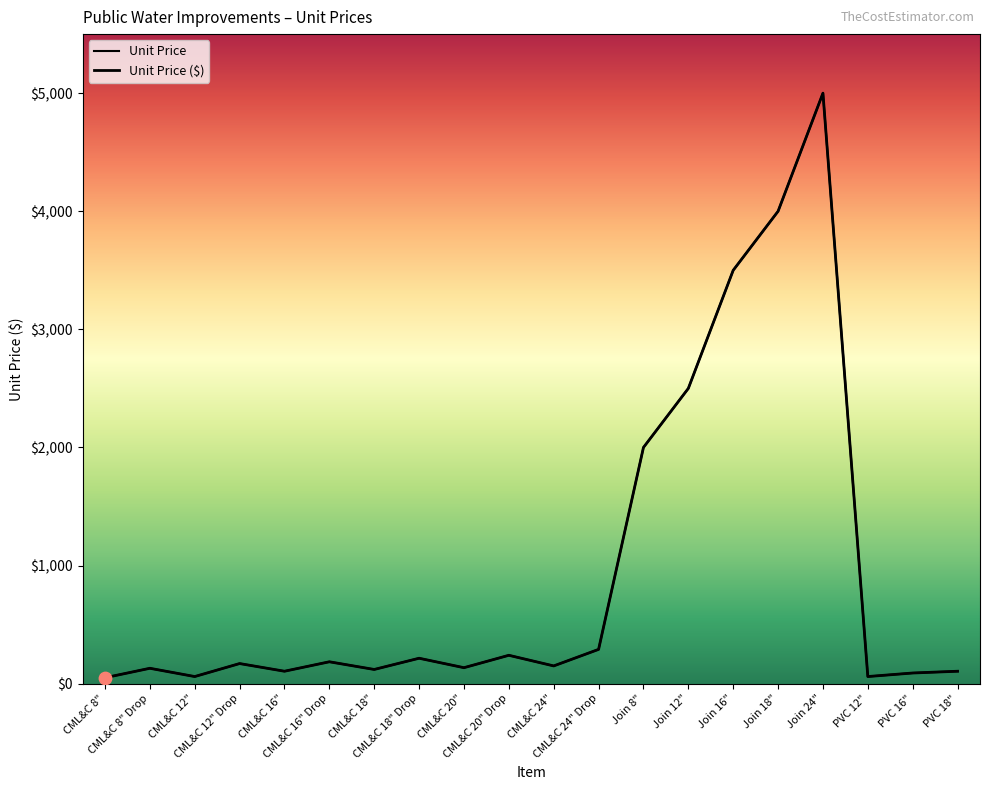

Which series has the largest total across all categories?

Unit Price